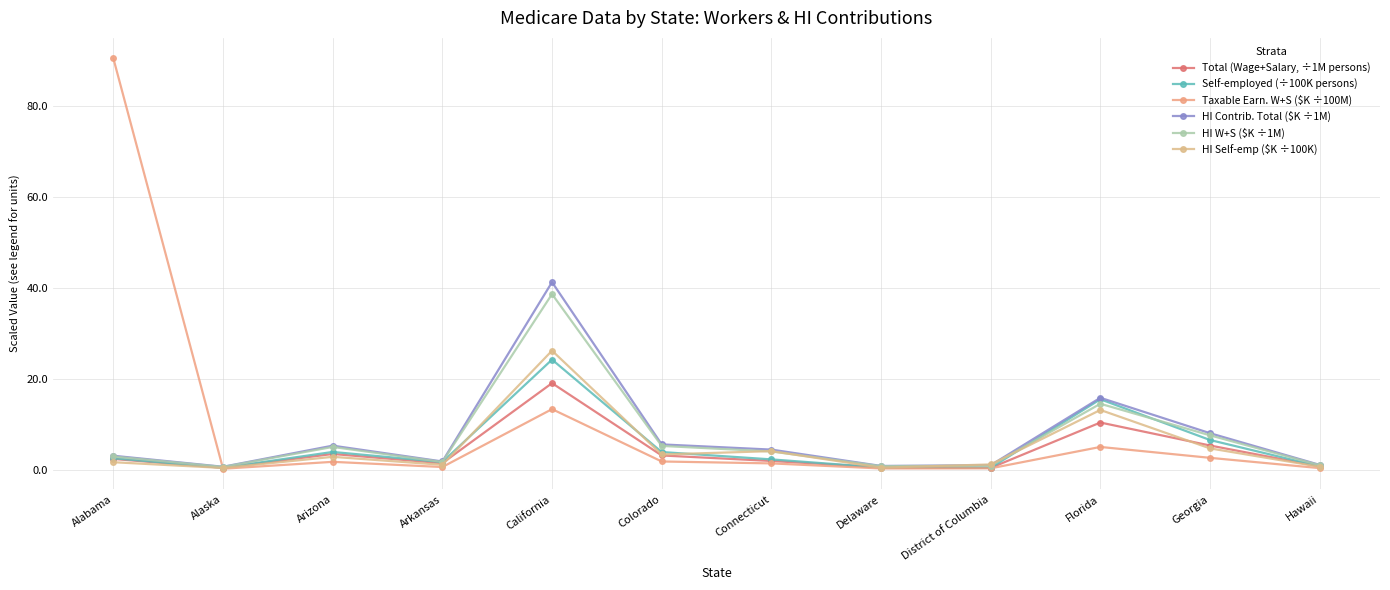

Reading left to right, what are all the values shown in this chart?

Total (Wage+Salary, ÷1M persons): 2.4	0.4	3.5	1.4	19.0	3.1	1.9	0.5	0.4	10.4	5.3	0.7
Self-employed (÷100K persons): 2.5	0.4	3.9	1.7	24.2	3.9	2.3	0.5	0.4	15.5	6.5	0.7
Taxable Earn. W+S ($K ÷100M): 90.4	0.2	1.7	0.6	13.3	1.8	1.4	0.3	0.3	5.0	2.6	0.3
HI Contrib. Total ($K ÷1M): 3.1	0.6	5.3	1.8	41.2	5.6	4.4	0.8	1.0	15.8	8.0	1.1
HI W+S ($K ÷1M): 2.9	0.6	5.0	1.7	38.6	5.2	4.0	0.8	0.9	14.5	7.5	1.0
HI Self-emp ($K ÷100K): 1.6	0.4	2.8	1.1	26.2	3.3	4.1	0.4	1.2	13.1	4.7	0.6